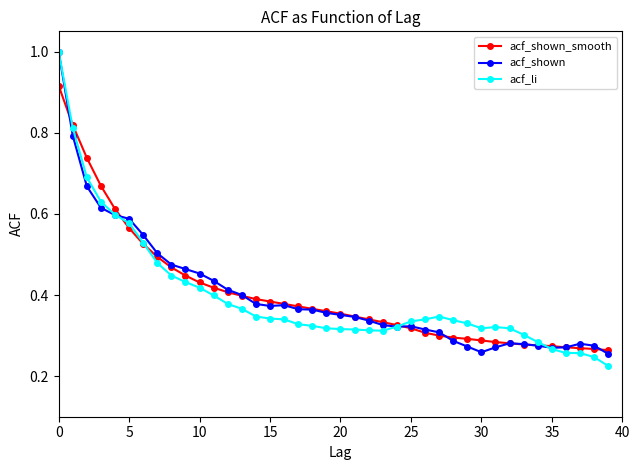

True or false: acf_shown has more than 0 points higher than both neighbors.

True